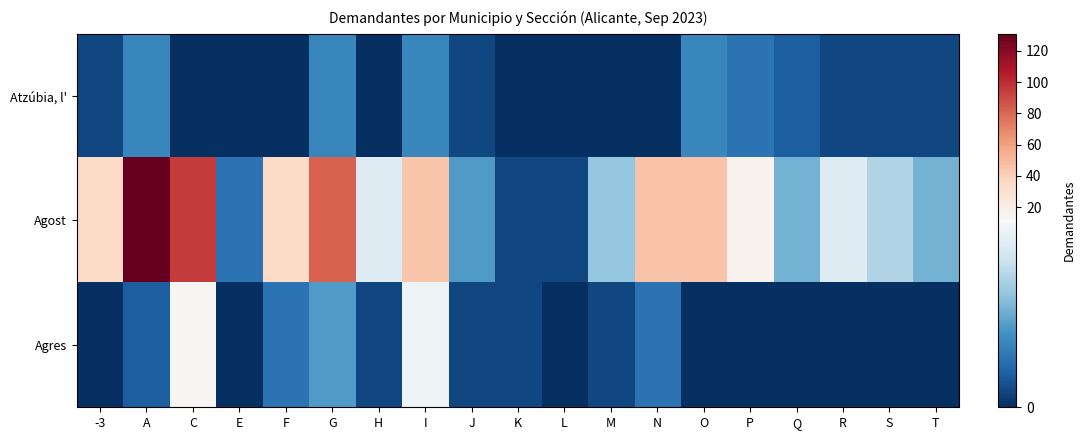

Count the number of data series in this chart.

3